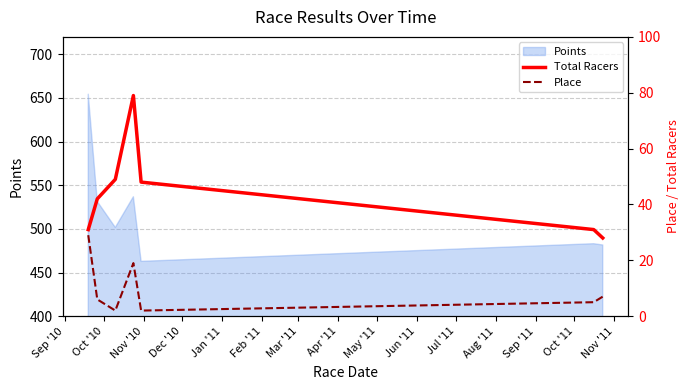

How many lines are shown in the chart?

2